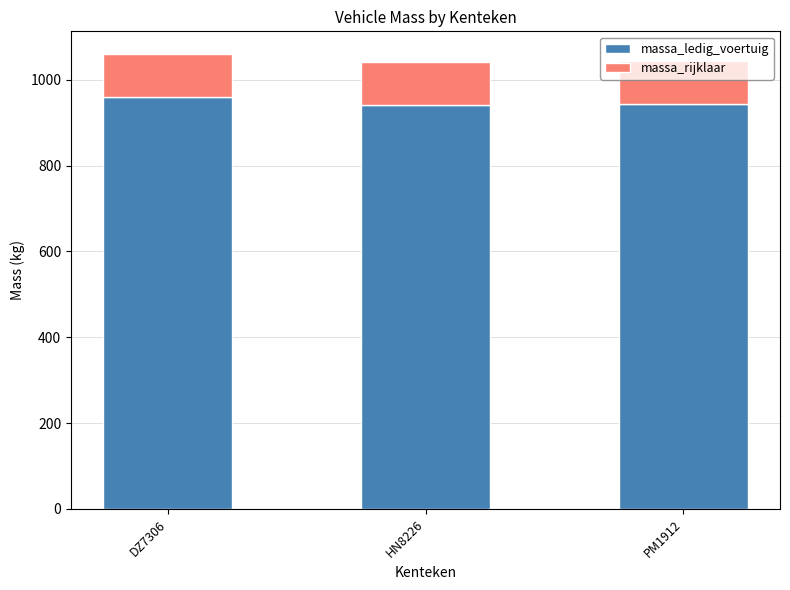

What is the sum of all massa_ledig_voertuig values?

2844